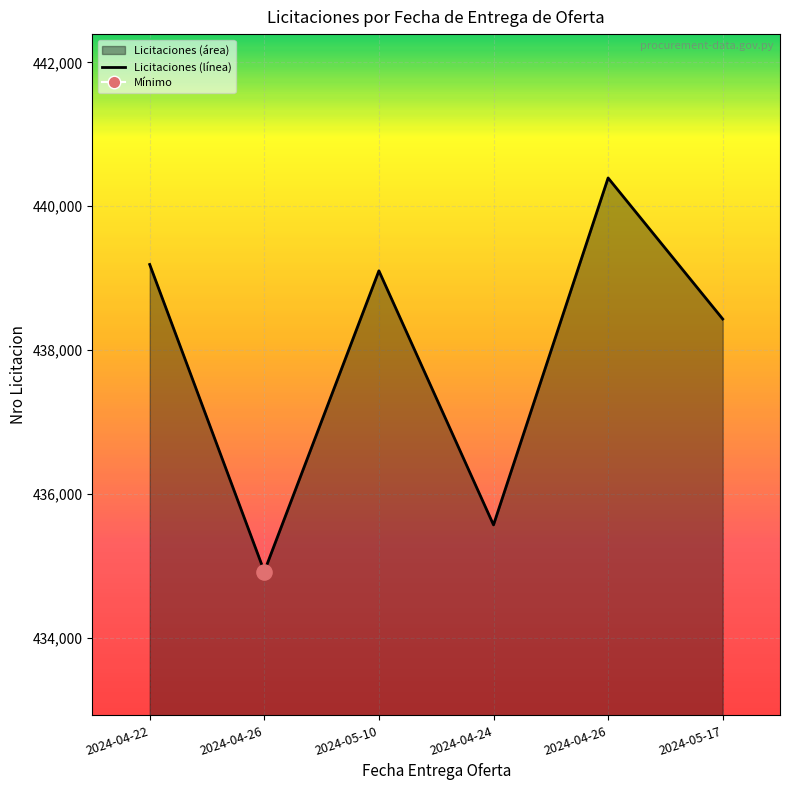

Approximately how many times larger is the value at 2024-05-10 compared to 2024-04-22?

1.0